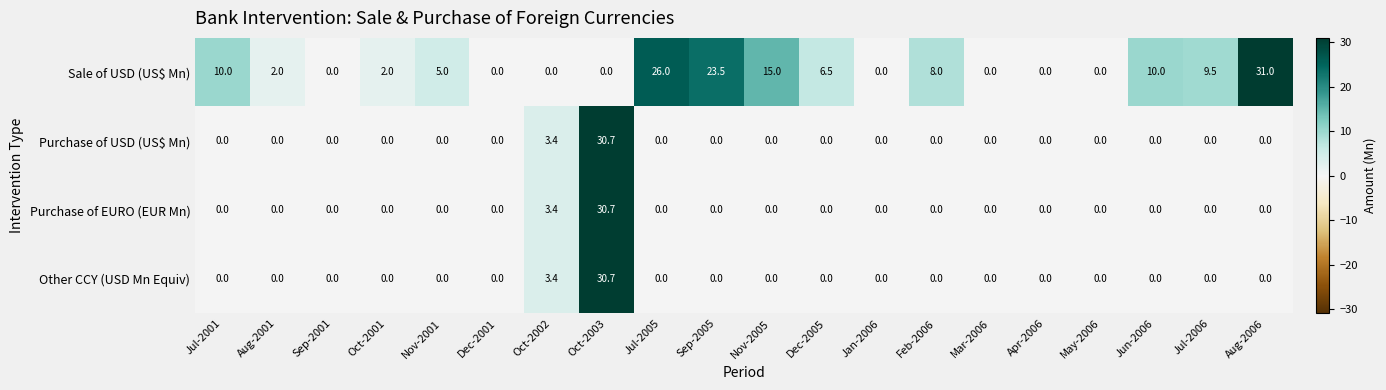

True or false: Other CCY (USD Mn Equiv) has a value of 1.8 at Oct-2002.

False